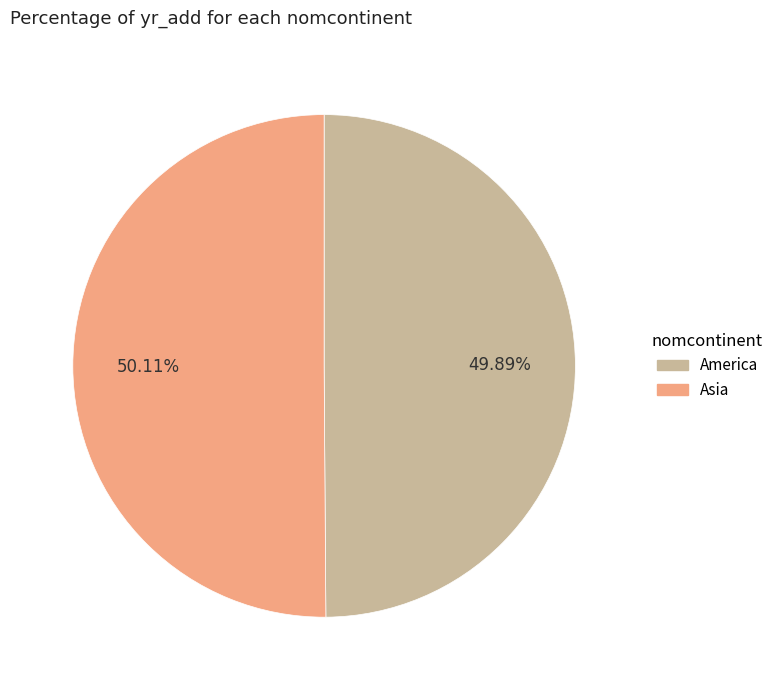

How many slices are in this pie chart?

2